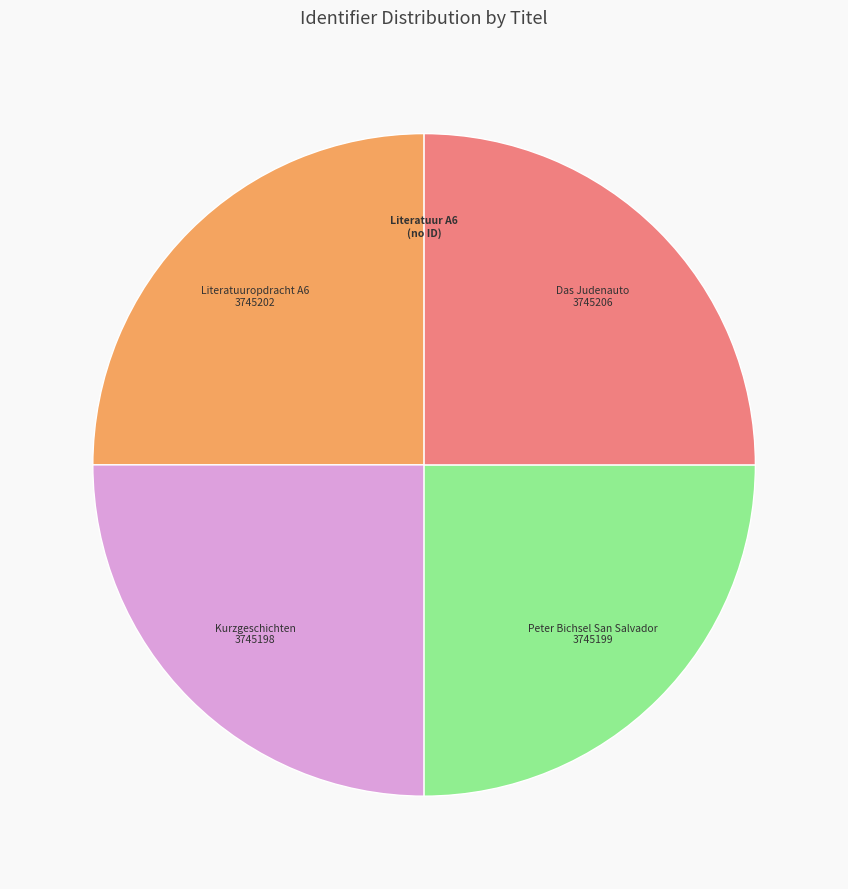

Does any single category account for the majority?

No